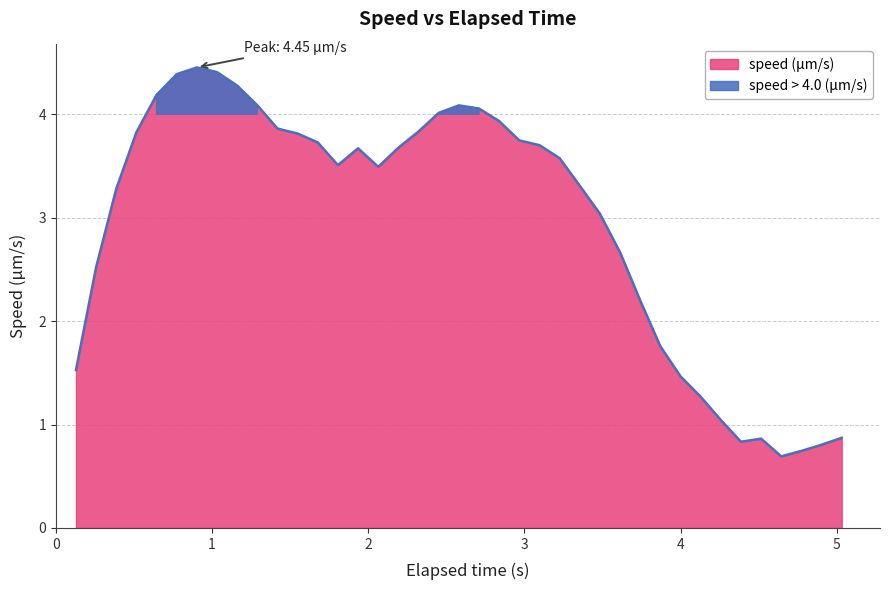

How many lines are shown in the chart?

1